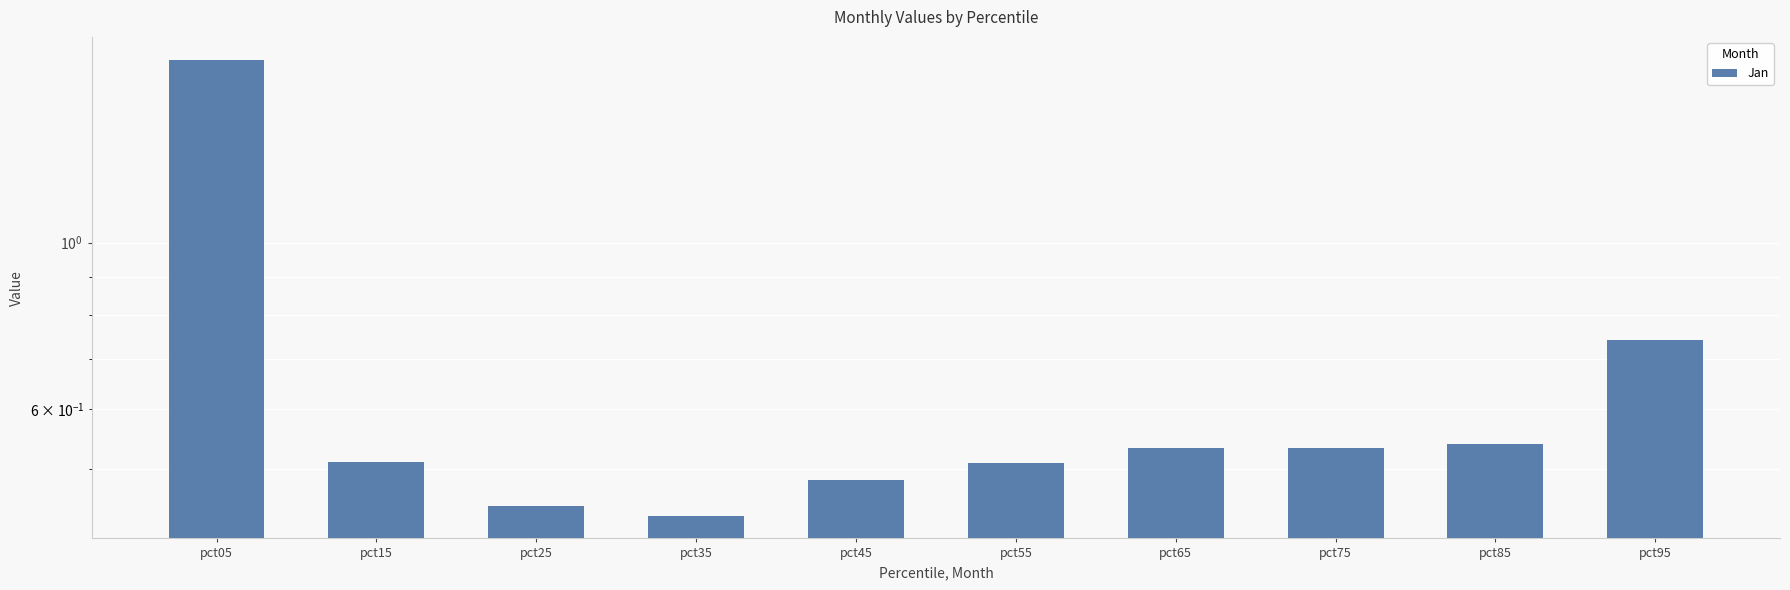

How many series are shown in this chart?

1